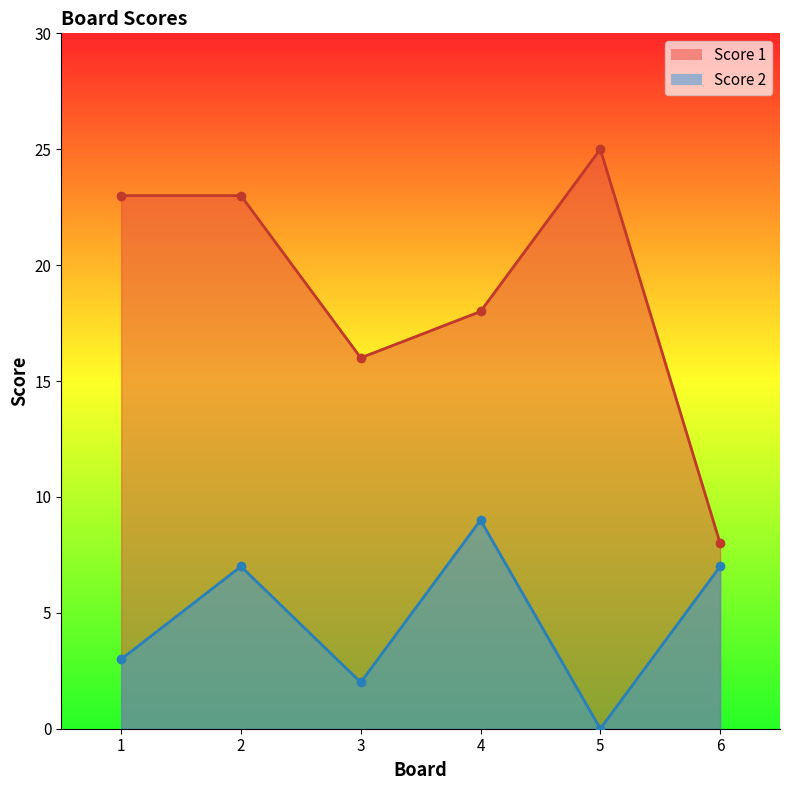

How many lines are shown in the chart?

2